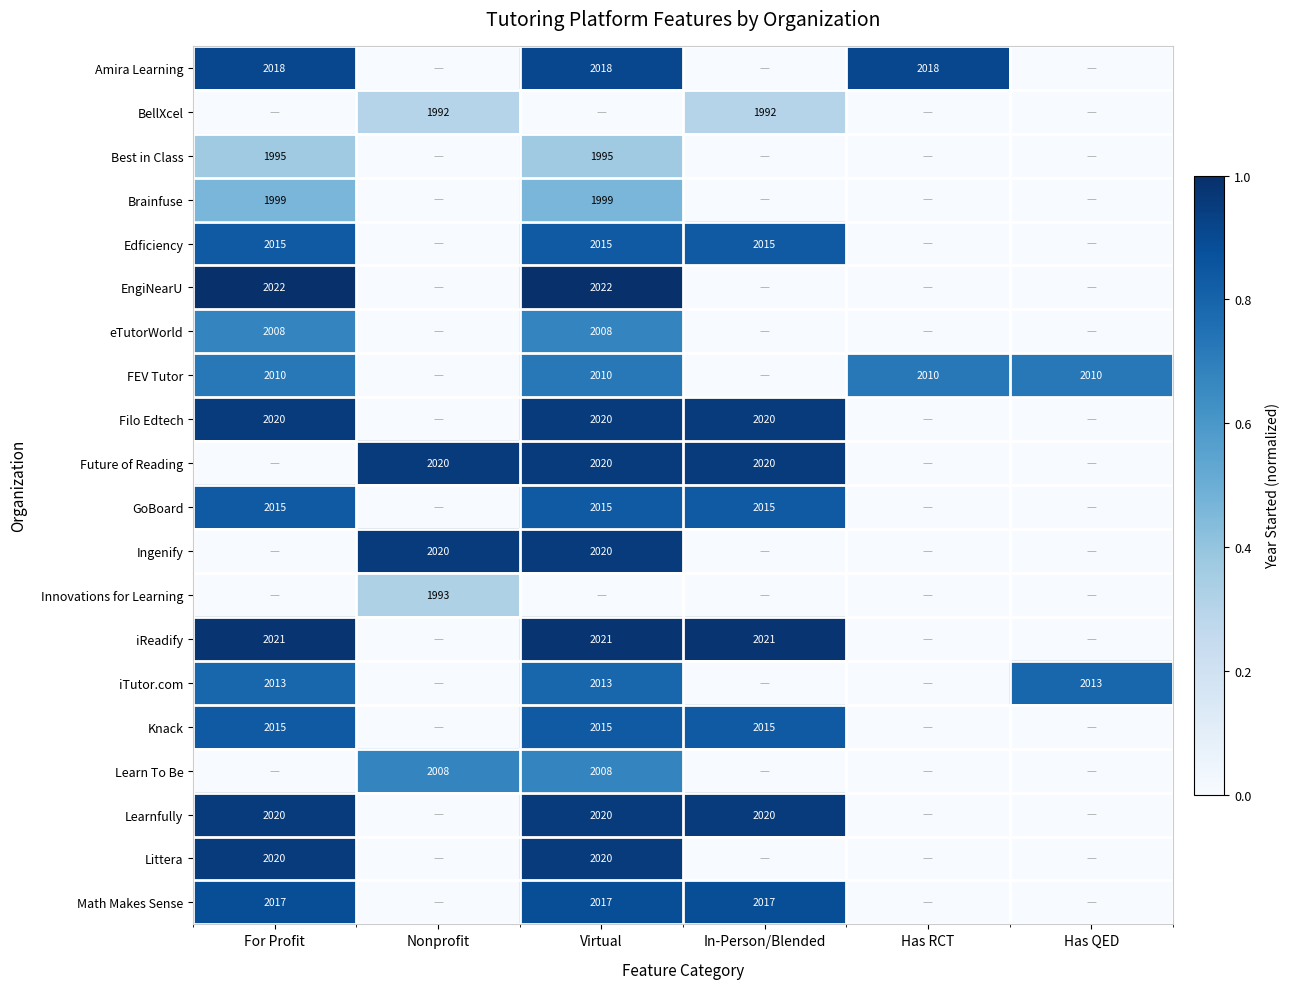

Is it true that iTutor.com equals 968 at Has QED?

False